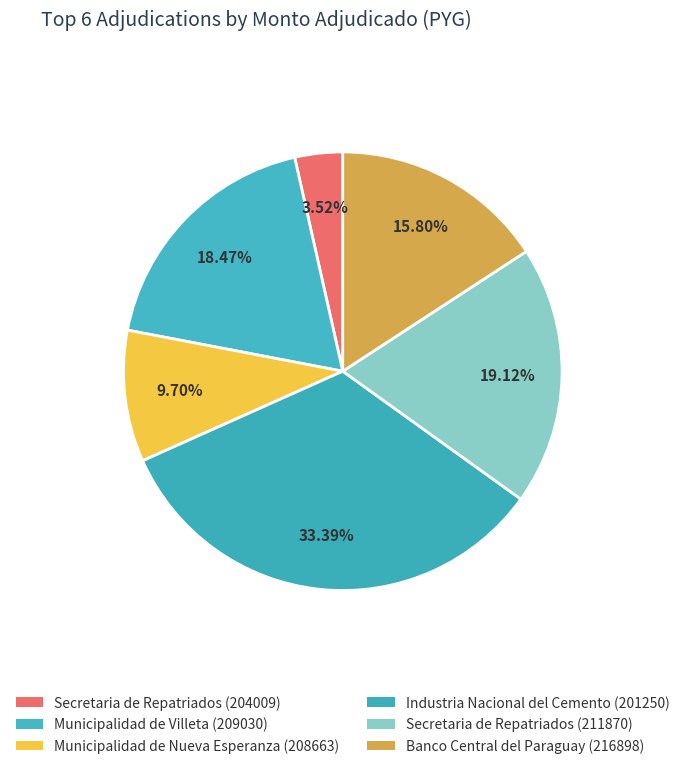

How much of the chart is everything except Industria Nacional del Cemento (201250)?

66.6%